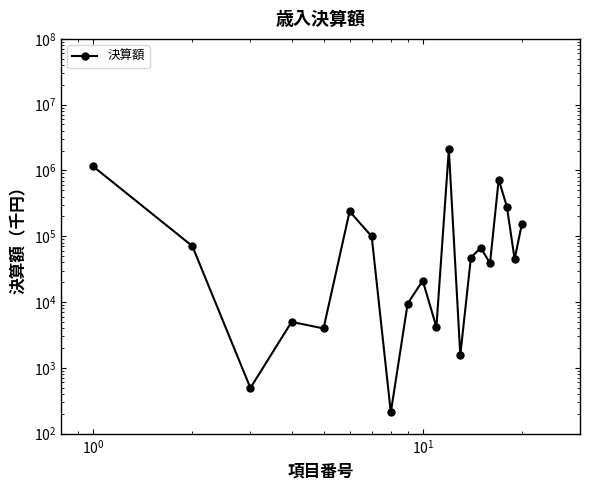

What is the difference between the maximum and minimum values?

2096843